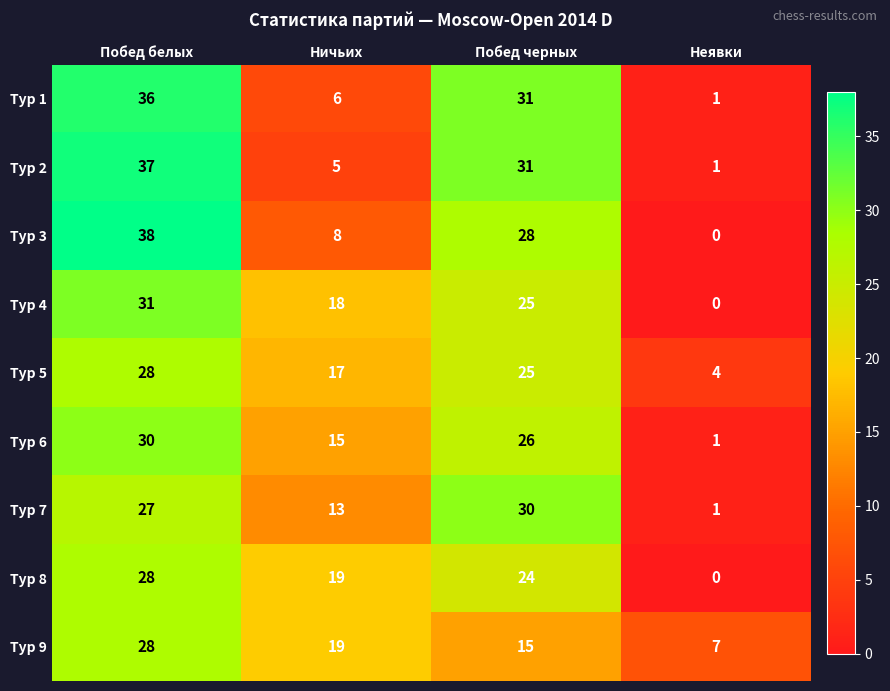

At how many categories does at least one series exceed 5?

4